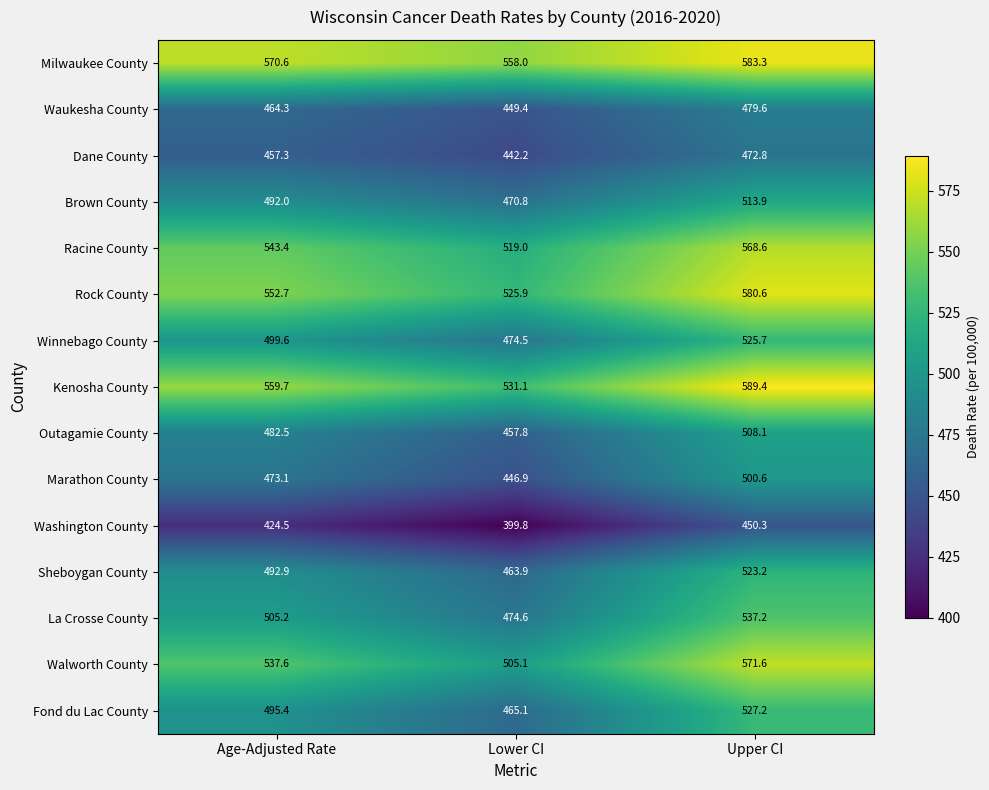

Count the number of data series in this chart.

15